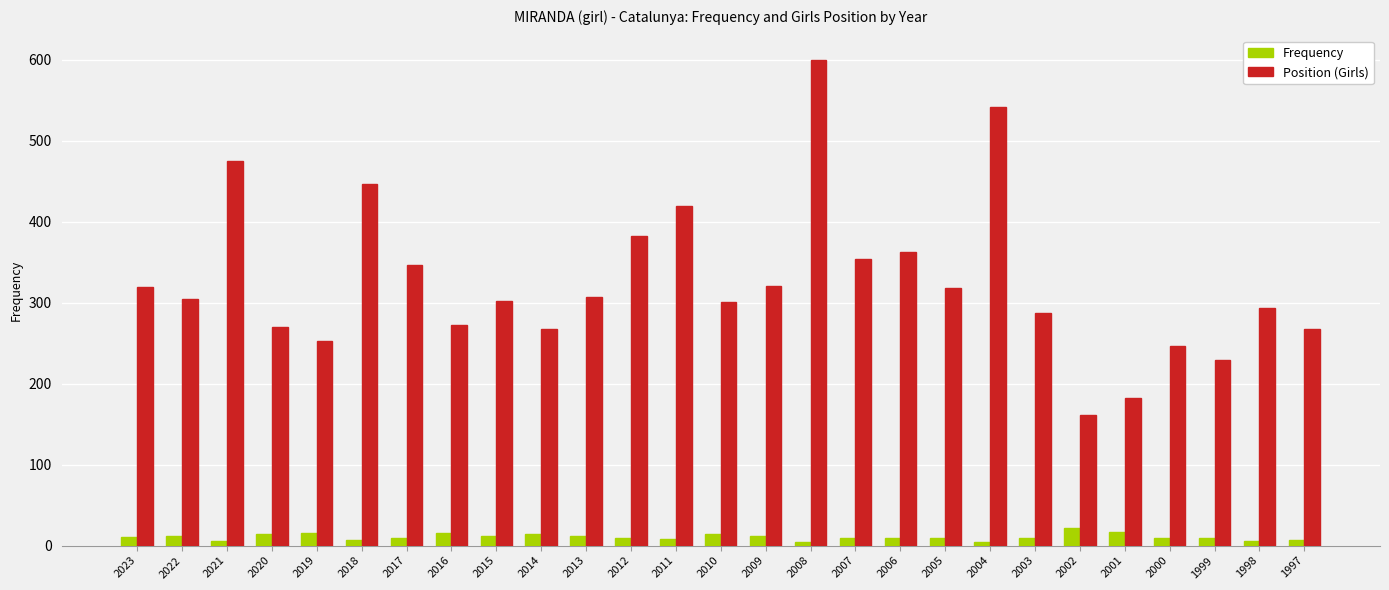

Which series has the largest total across all categories?

Position (Girls)